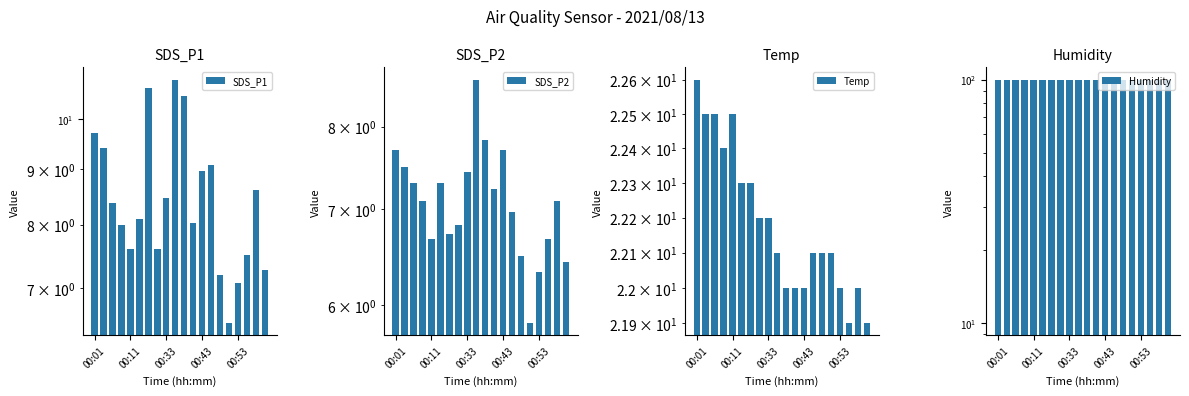

How many data points does each series have?

20